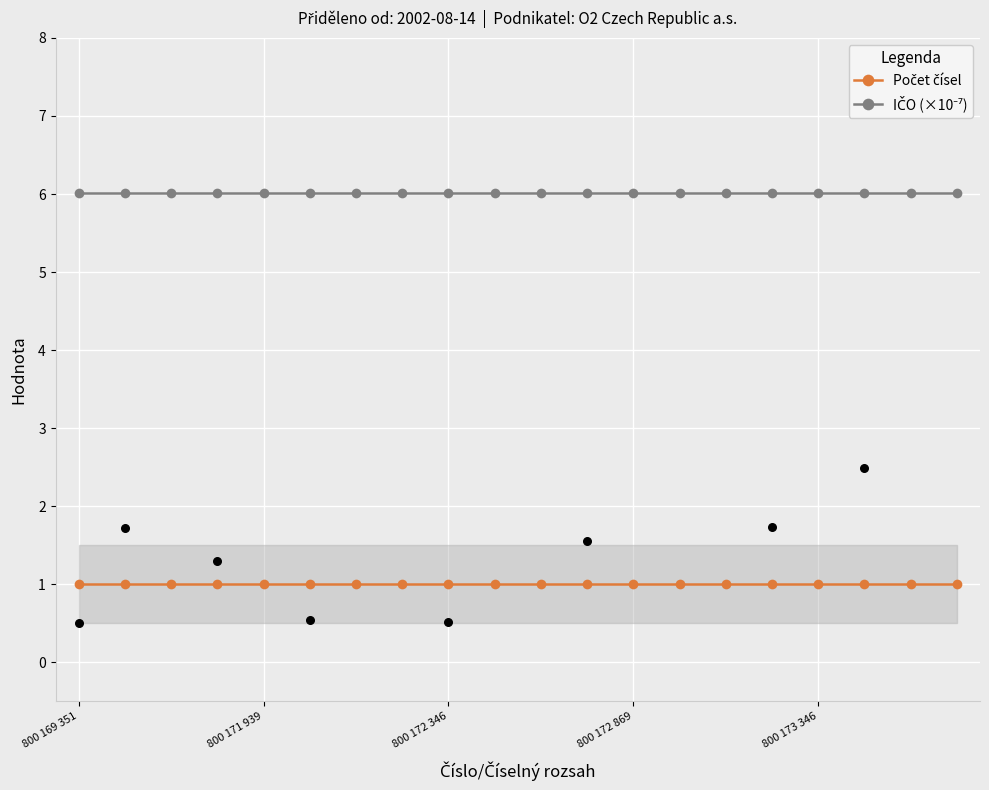

What are all the series names shown in the legend?

Počet čísel, IČO (×10⁻⁷)